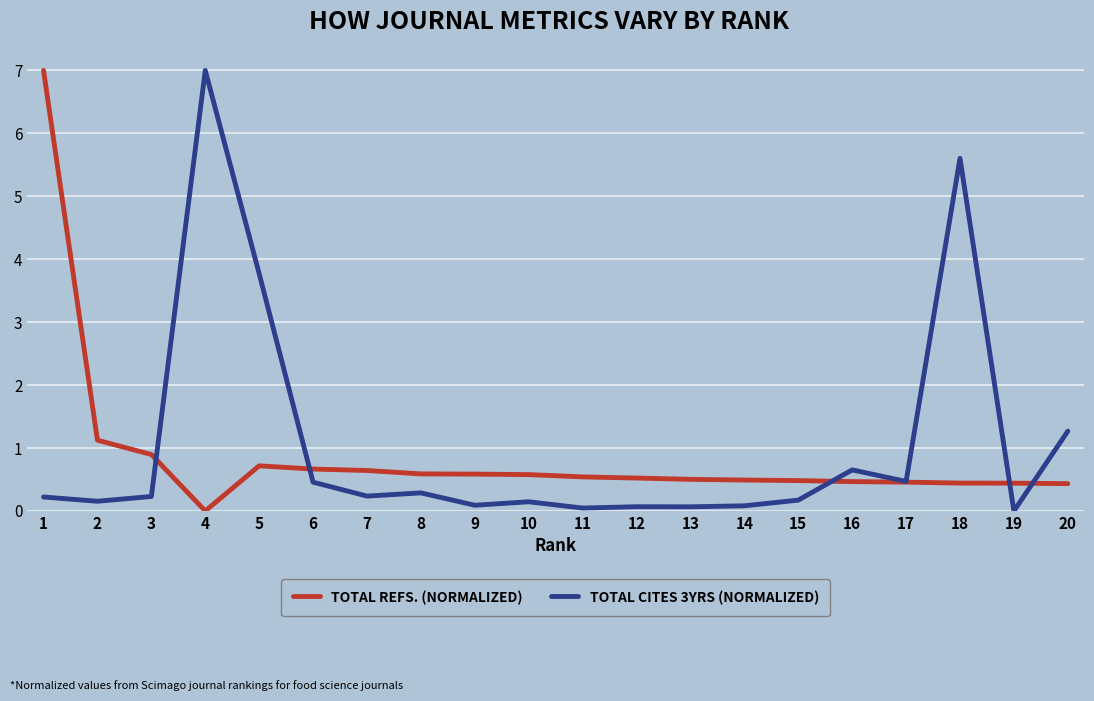

What is the maximum value for TOTAL CITES 3YRS (NORMALIZED)?

7.0